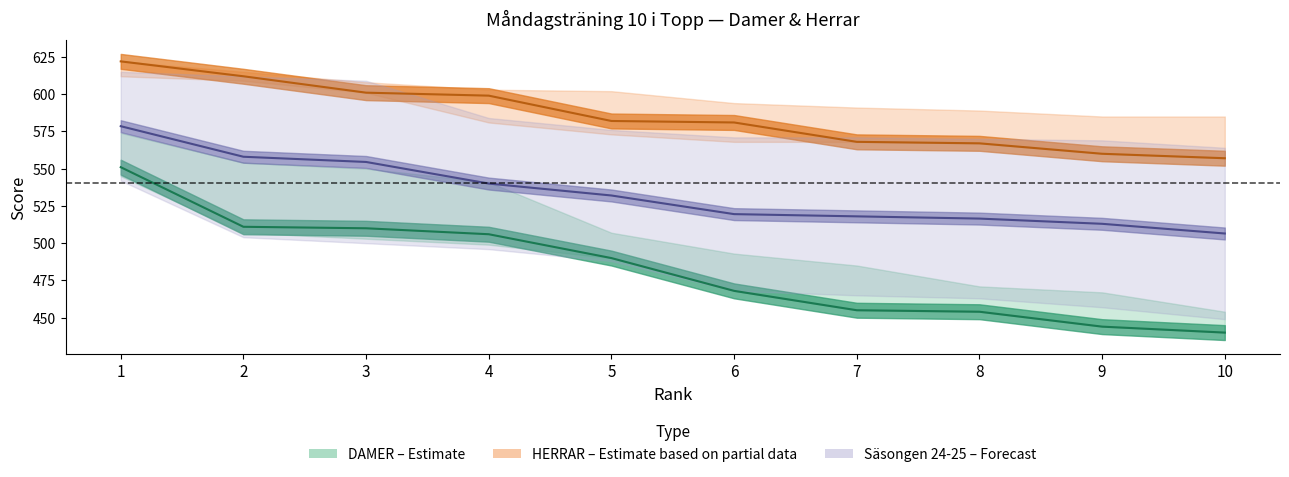

True or false: omg_250324 has more than 2 points higher than both neighbors.

False